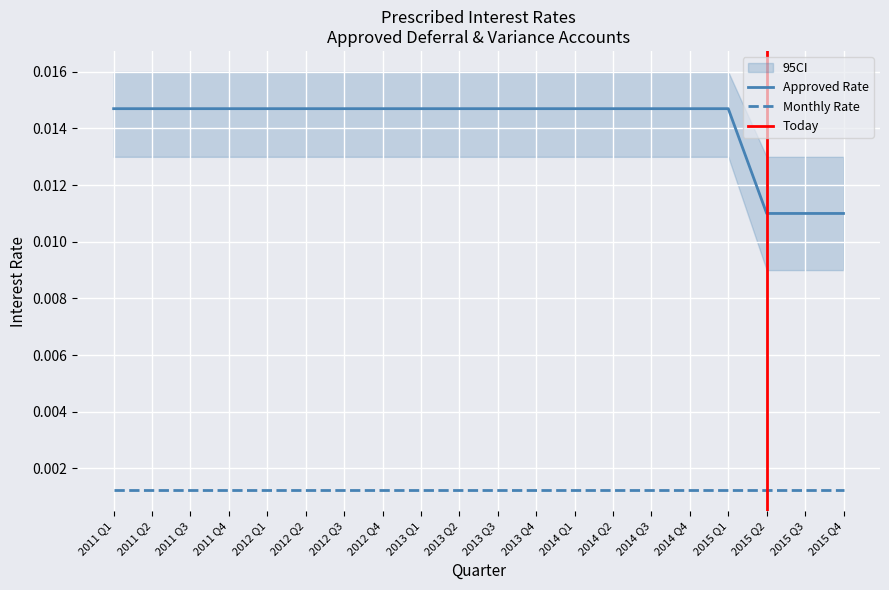

Count the values in the range 0 to 1.

20